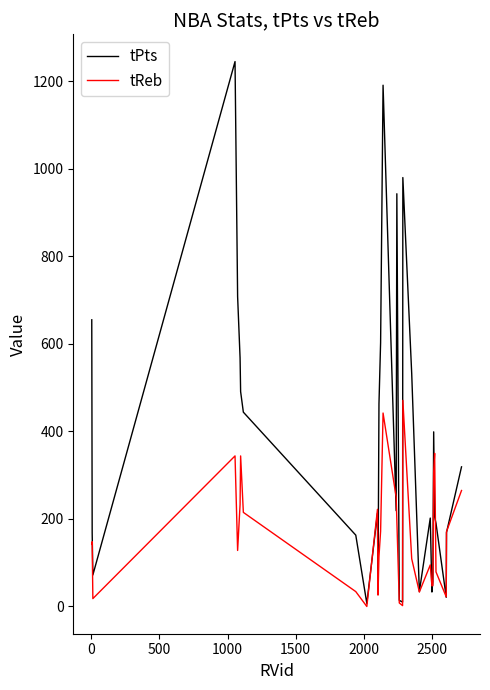

List the series in order of their overall mean, highest first.

tPts, tReb